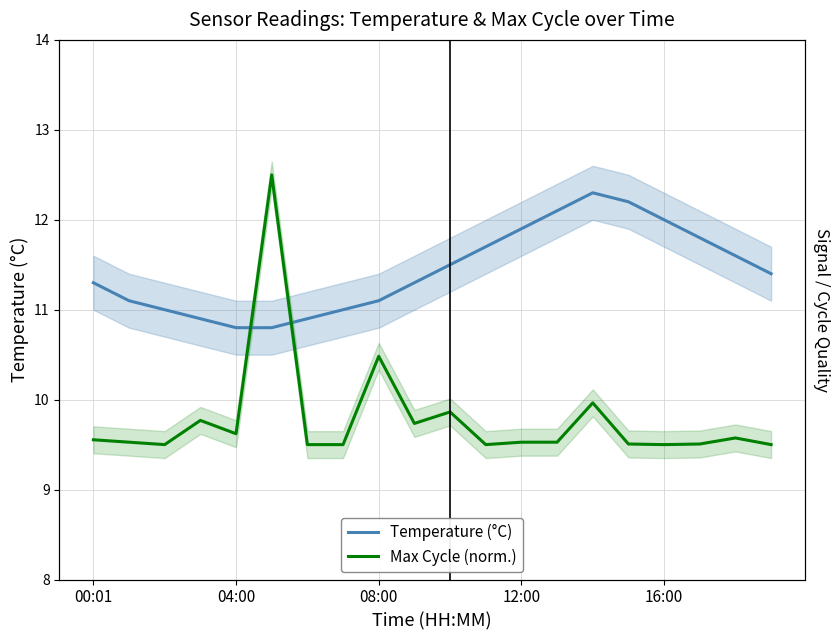

How many lines are shown in the chart?

2